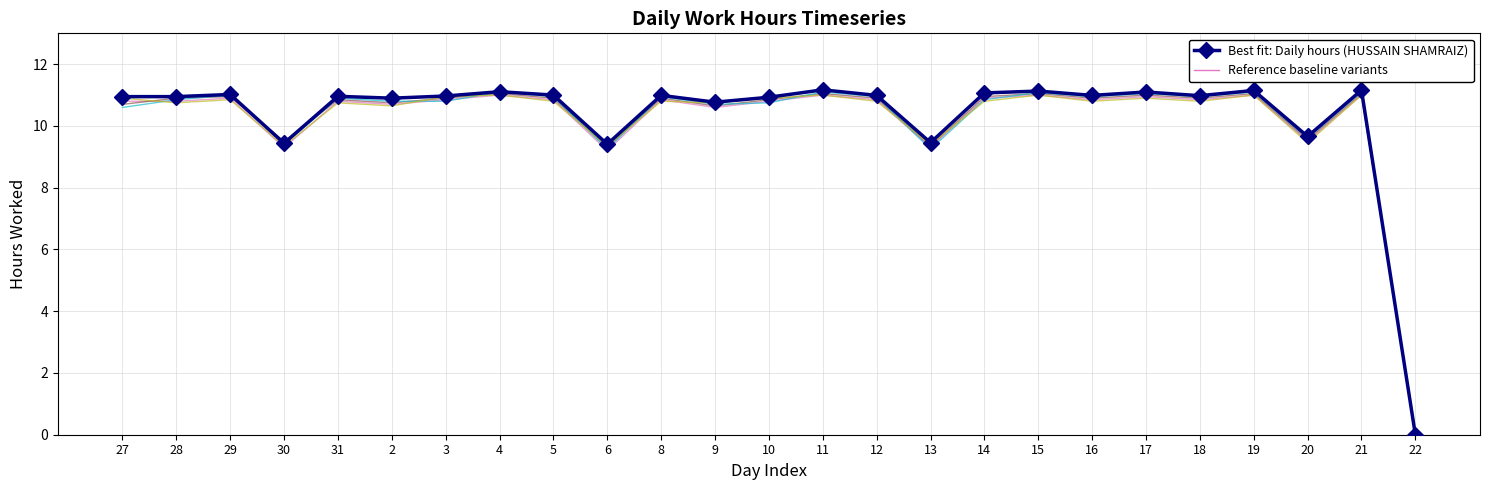

What position from the left is 17?

20